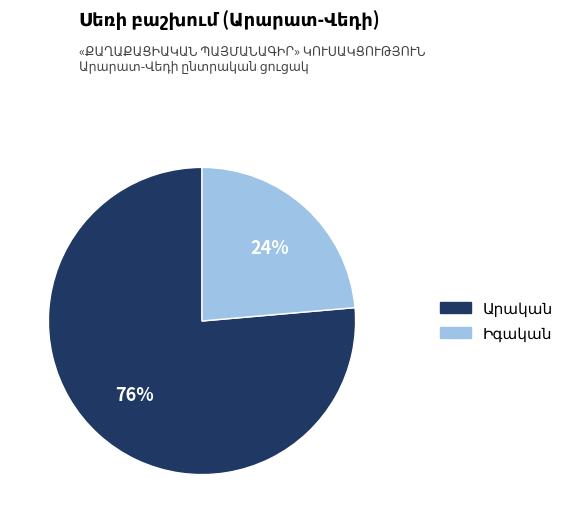

Is there a majority slice in this chart?

Yes